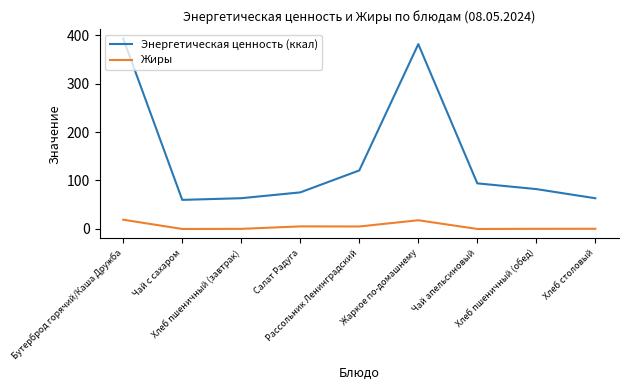

Where is Энергетическая ценность (ккал) nearest to the value 226?

Рассольник Ленинградский